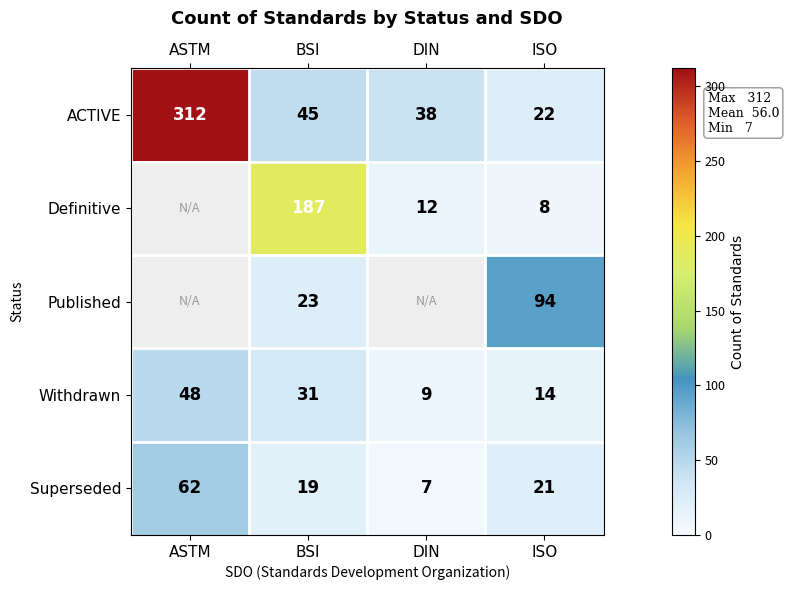

What is the maximum value shown in the chart?

312.0